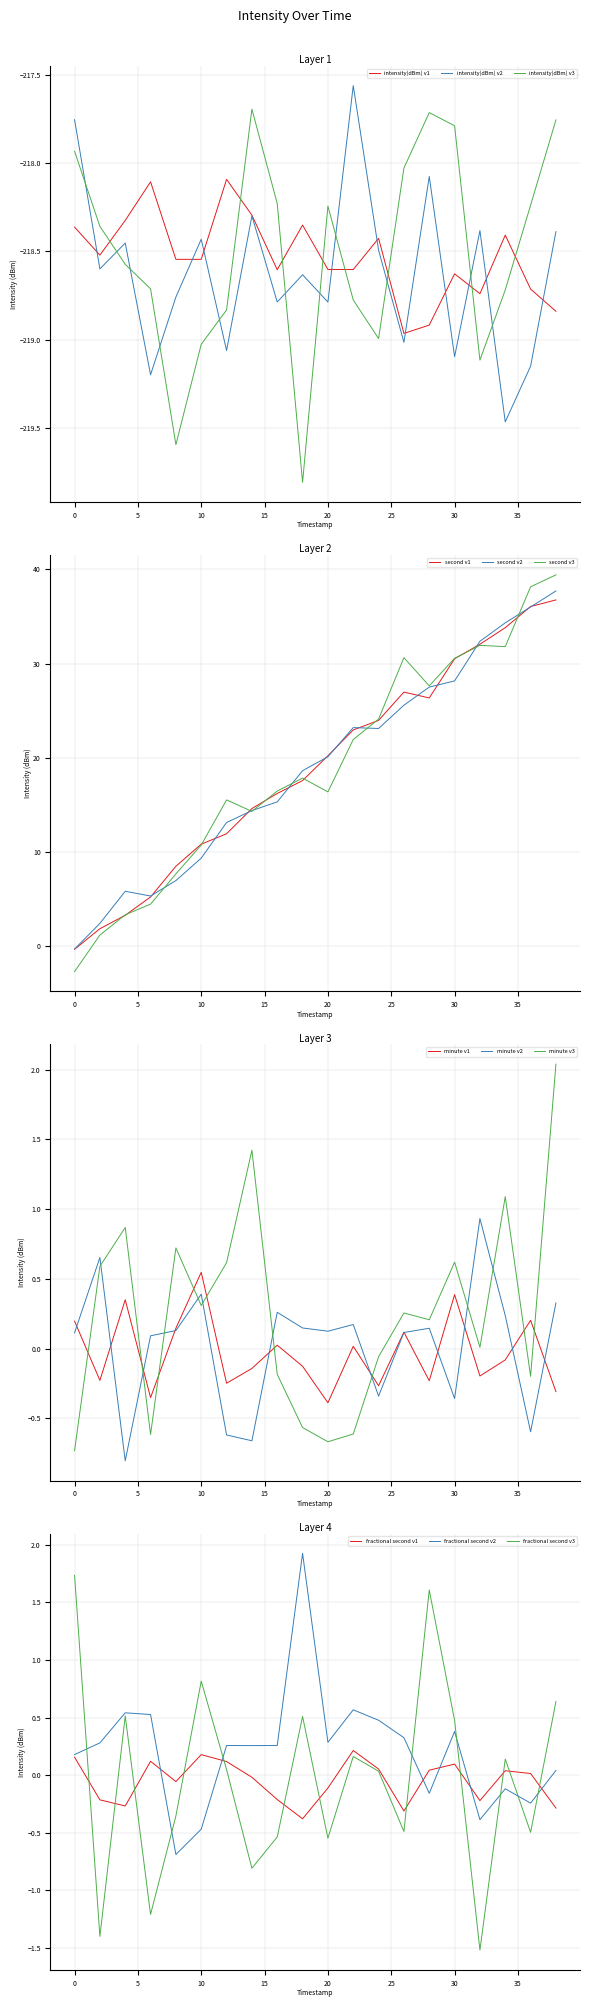

How many times do intensity(dBm) v2 and intensity(dBm) v3 cross each other?

11